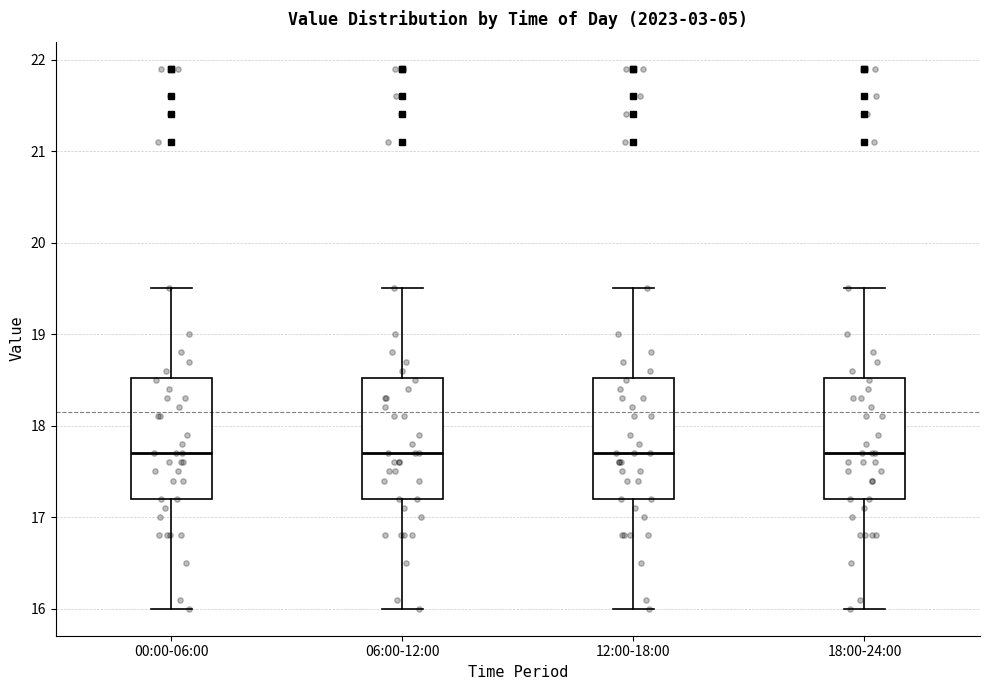

Reading left to right, read every box against the y-axis: the position of its median line, the range the box covers, and the ends of its whiskers. The values are not printed on the chart, so give them approximately, as read against the axis.

00:00-06:00: median 17.7, box 17.2 to 18.5, whiskers 16.0 to 19.5
06:00-12:00: median 17.7, box 17.2 to 18.5, whiskers 16.0 to 19.5
12:00-18:00: median 17.7, box 17.2 to 18.5, whiskers 16.0 to 19.5
18:00-24:00: median 17.7, box 17.2 to 18.5, whiskers 16.0 to 19.5